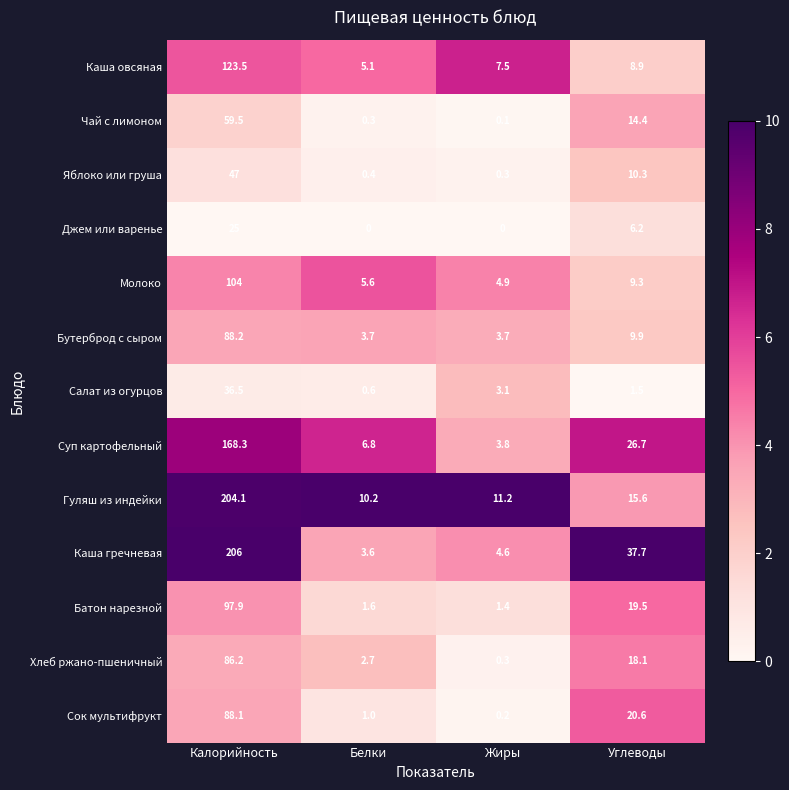

Rank the categories by Хлеб ржано-пшеничный value from lowest to highest.

Жиры, Белки, Углеводы, Калорийность